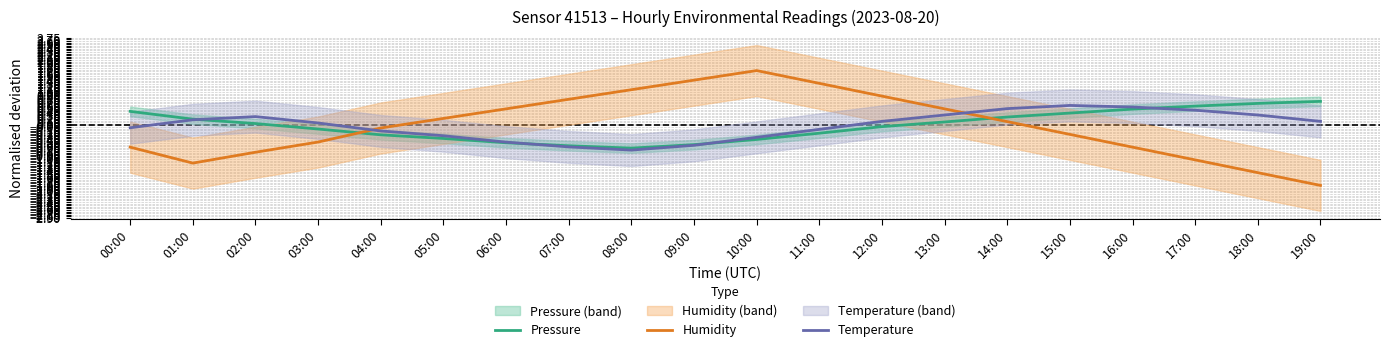

Where is Humidity nearest to the value 0?

04:00